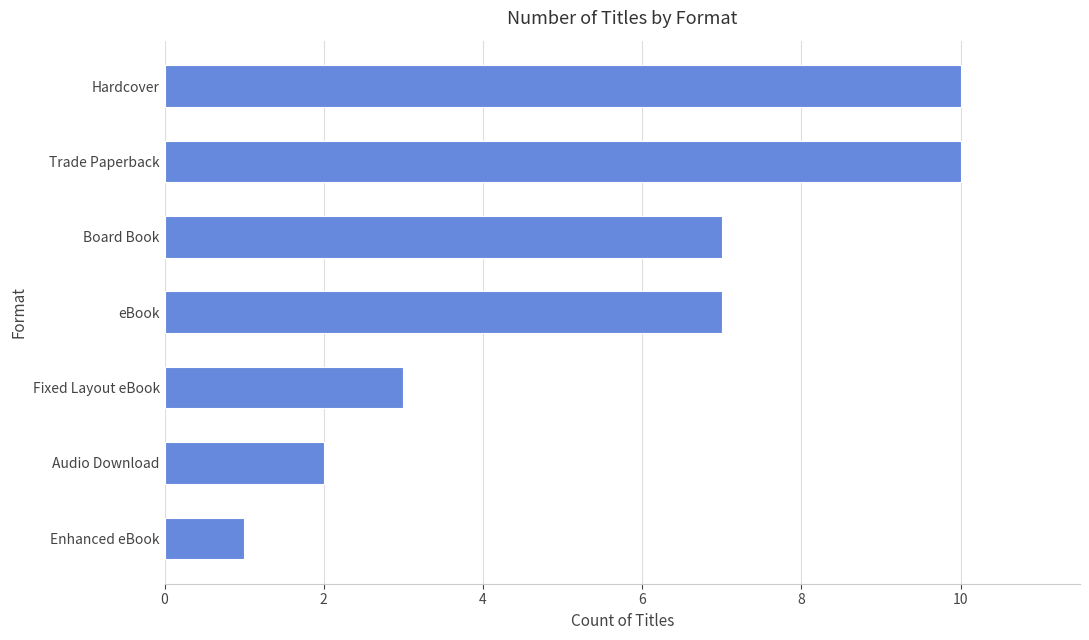

Does the chart contain stacked bars?

No